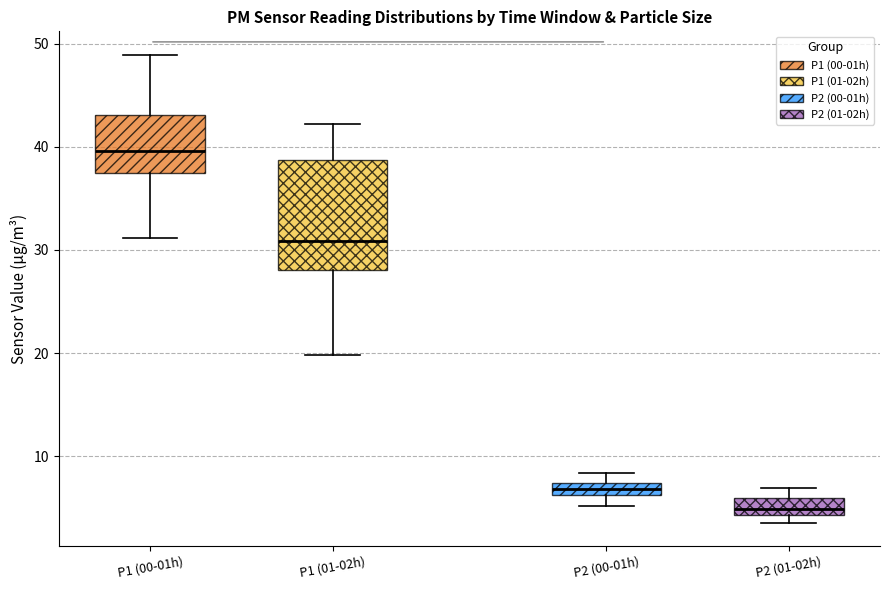

Which box is the tallest, from its lower edge to its upper edge?

P1 (01-02h)